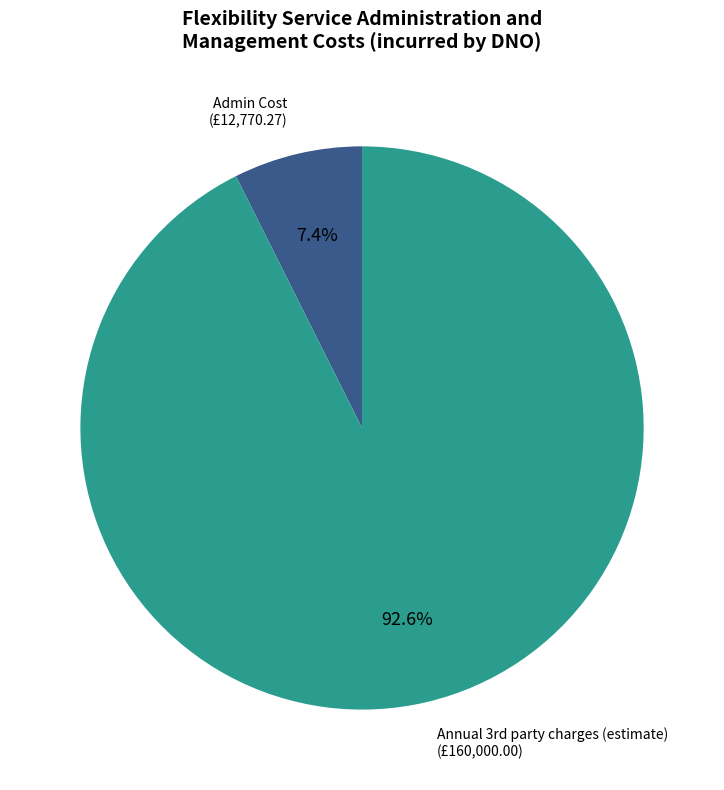

Which slice is the largest?

Annual 3rd party charges (estimate)